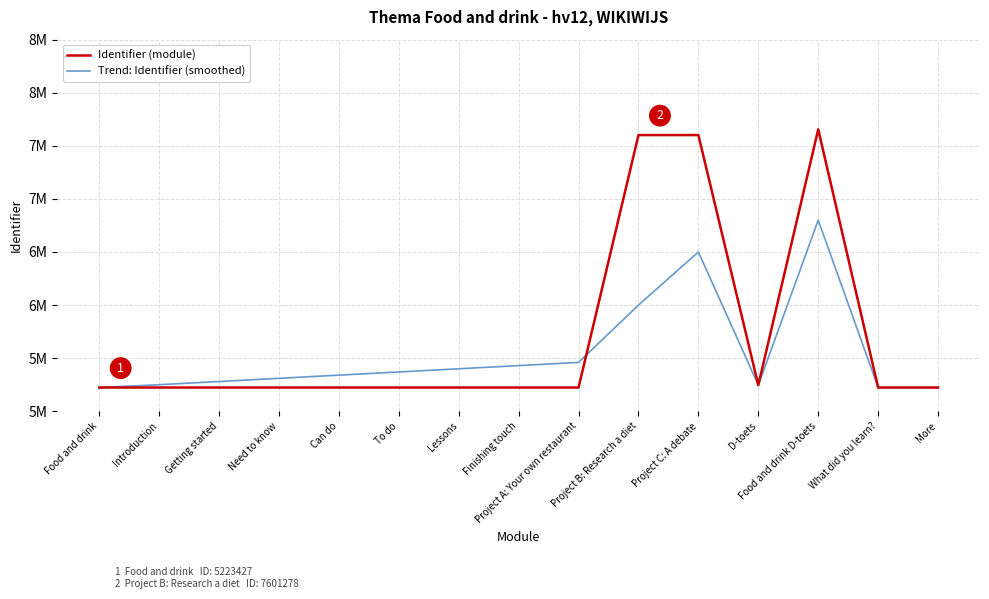

What is the sum of all Trend: Identifier (smoothed) values?

83056351